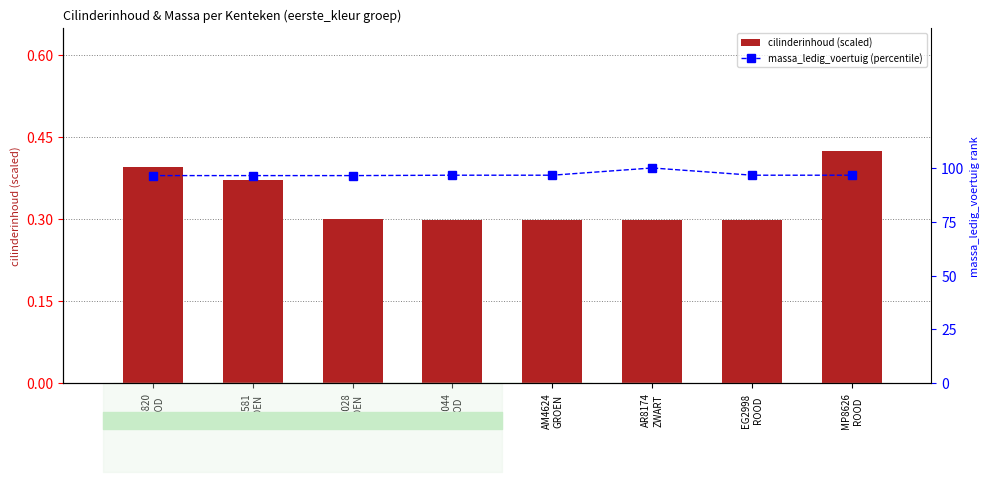

What is the difference between the highest and lowest values at AM4624
GROEN?

96.3